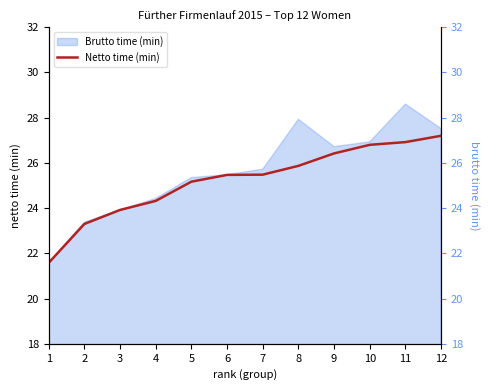

Rank the categories by value from lowest to highest.

1, 2, 3, 4, 5, 6, 7, 8, 9, 10, 11, 12